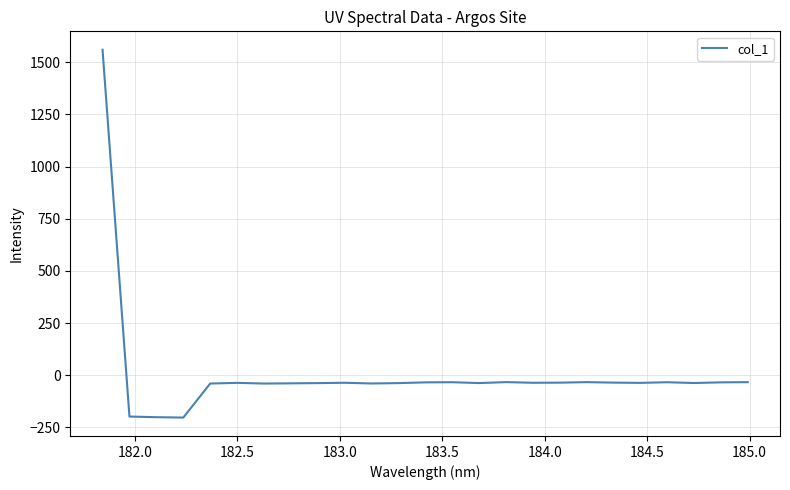

What is the smallest value displayed?

-203.0